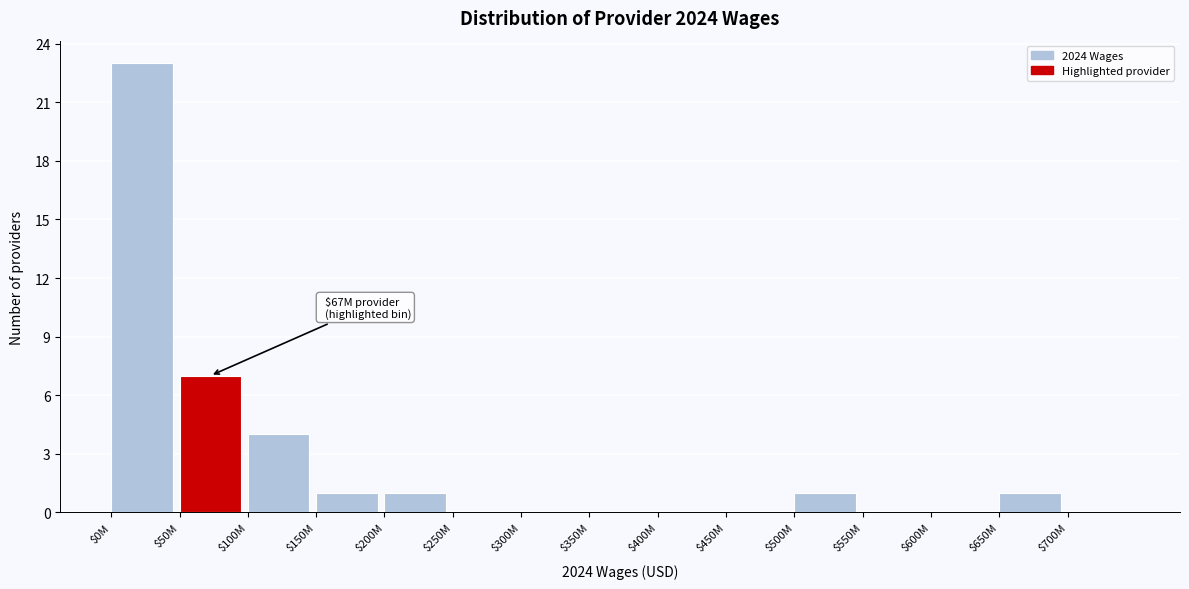

At which label is the value closest to 11?

$50M